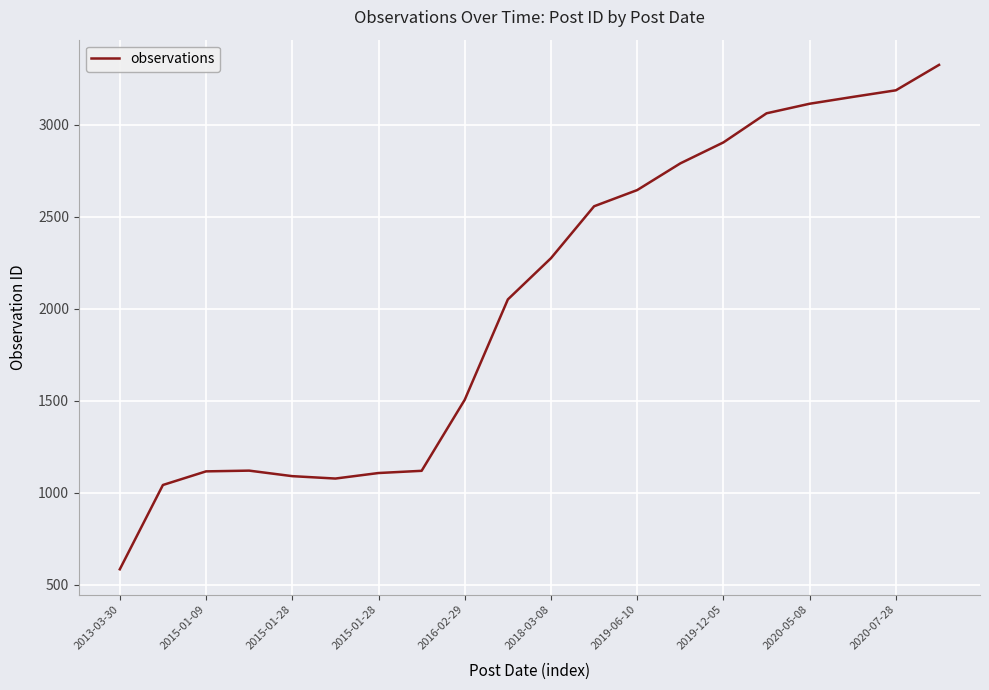

What is the difference between the maximum and minimum values?

2740